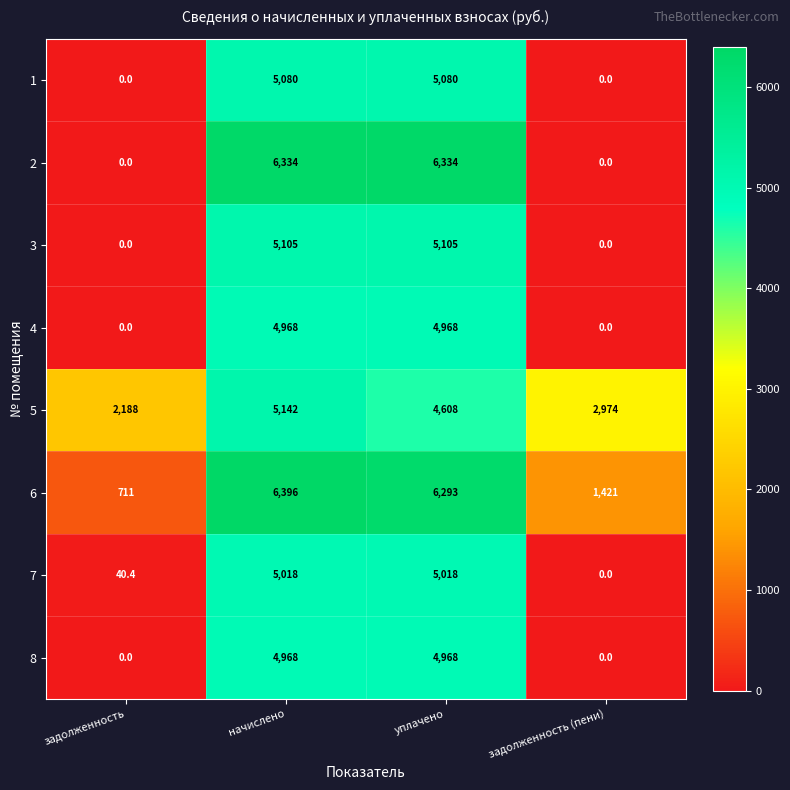

True or false: 5 has a value of 4608.0 at уплачено.

True